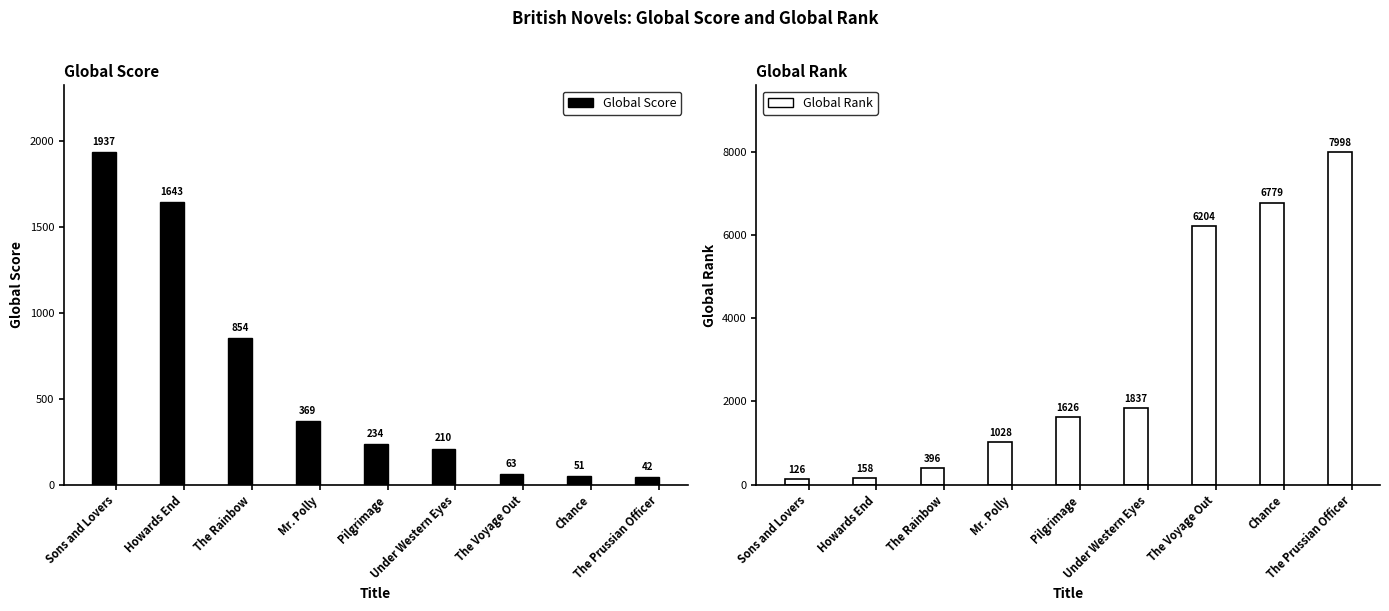

Rank the series by their average value, from highest to lowest.

Global Rank, Global Score